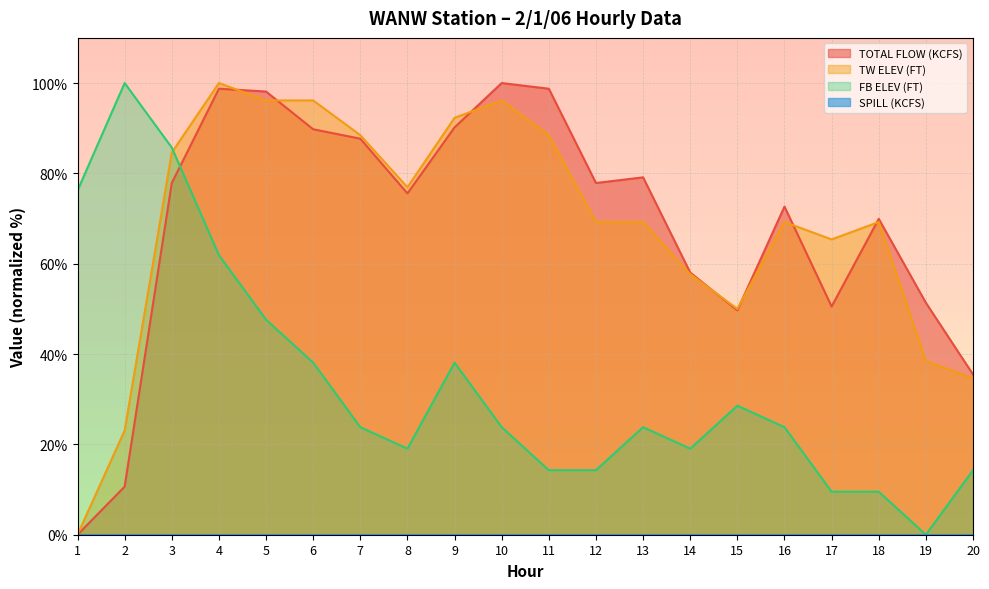

At which label is TW ELEV (FT) closest to 50?

15